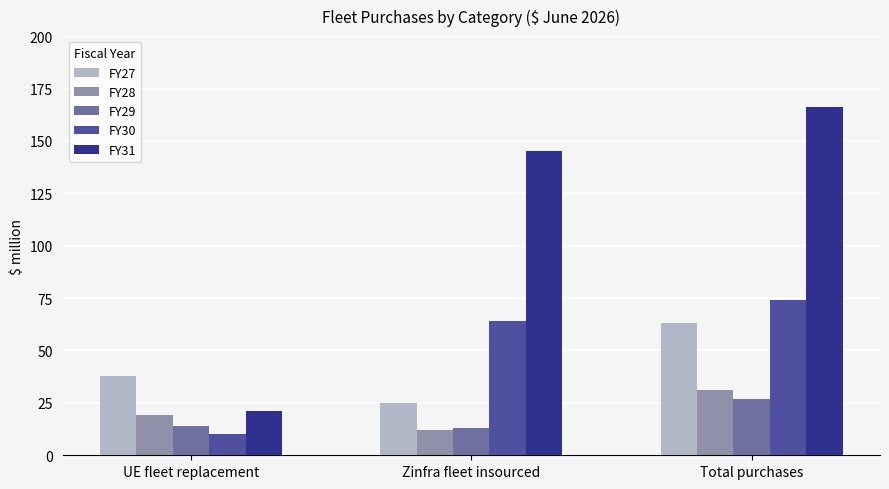

How many distinct data groups are displayed?

5